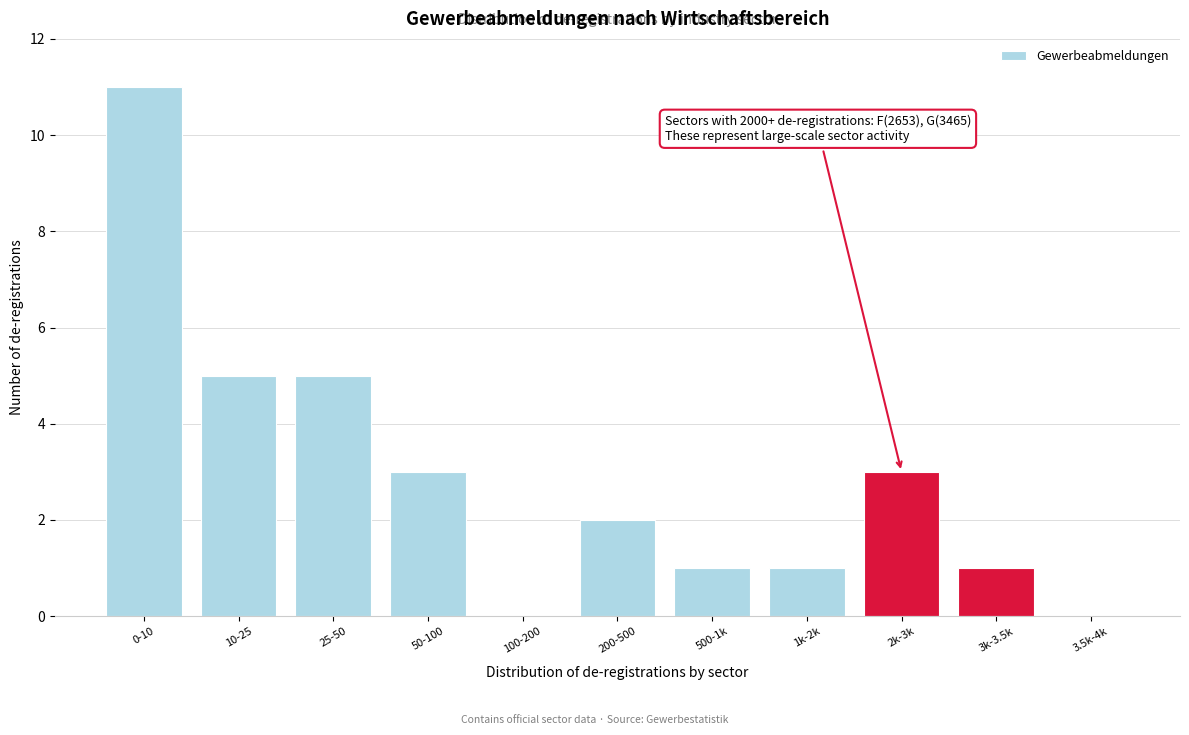

Reading left to right, list all the values displayed in this chart.

0-10=11	10-25=5	25-50=5	50-100=3	100-200=0	200-500=2	500-1k=1	1k-2k=1	2k-3k=3	3k-3.5k=1	3.5k-4k=0